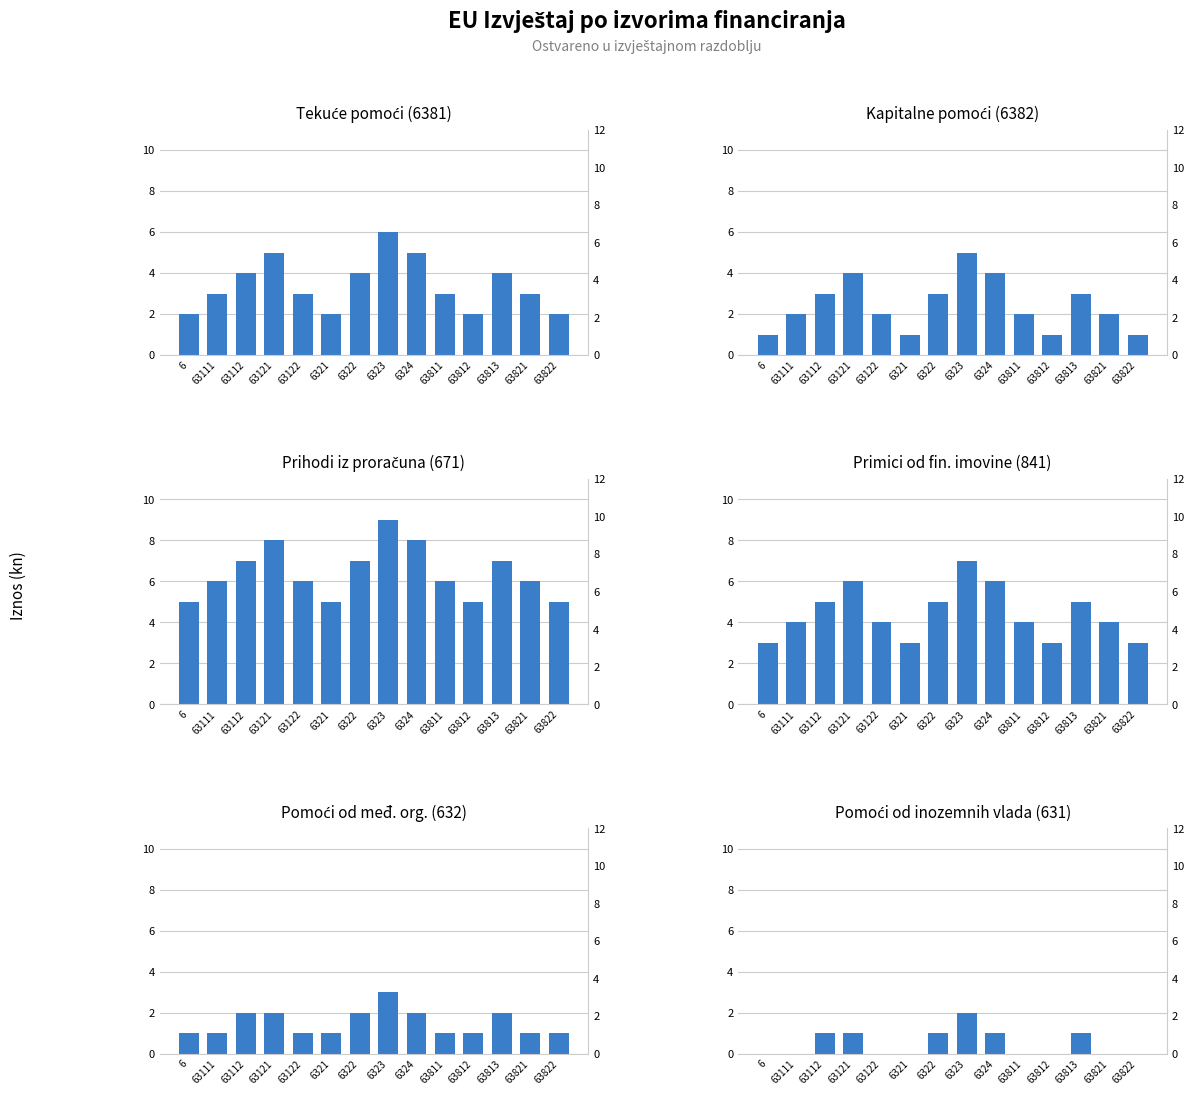

What is the difference between the highest and lowest values at 6323?

7